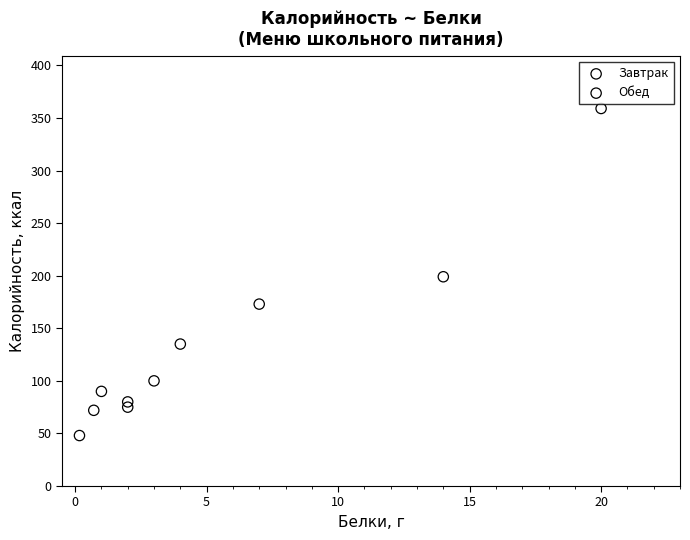

Which series has the widest spread of Y values?

Завтрак